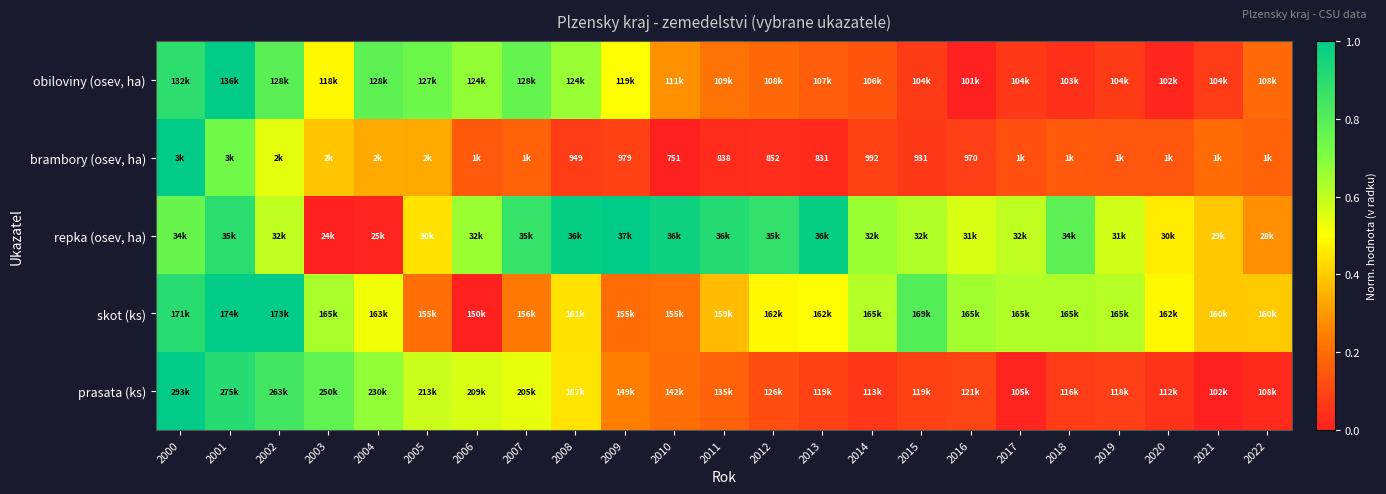

The obiloviny (osev, ha) series shows 0.0 at 2022. True or false?

False